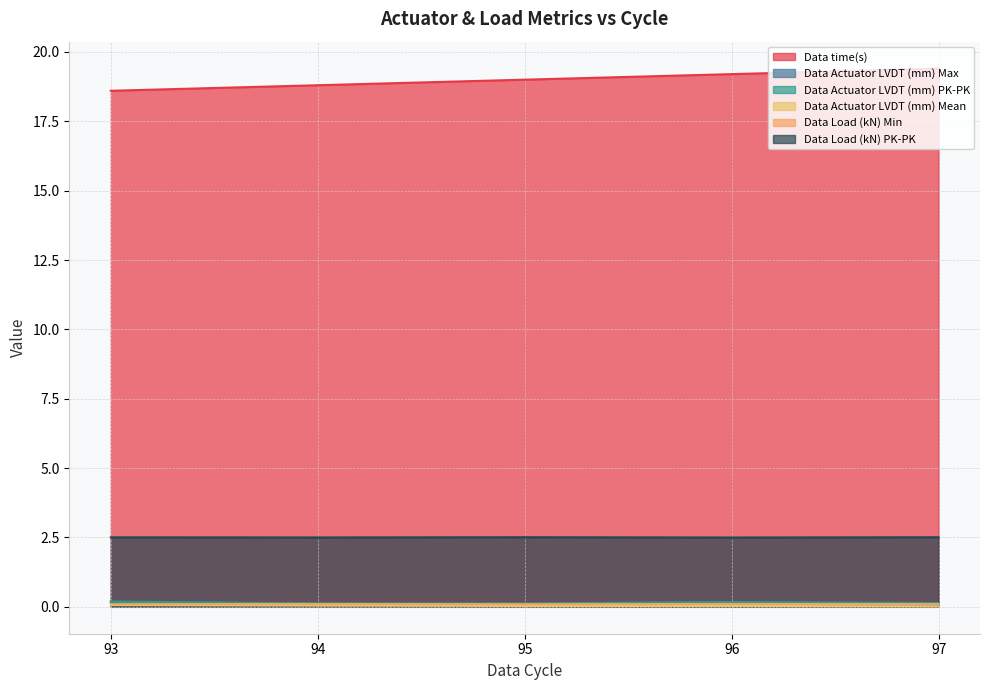

Reading left to right, transcribe all the data shown in this chart.

Data time(s): 18.6	18.8	19.0	19.2	19.4
Data Actuator LVDT (mm) Max: 0.2	0.1	0.1	0.1	0.1
Data Actuator LVDT (mm) PK-PK: 0.2	0.1	0.1	0.2	0.1
Data Actuator LVDT (mm) Mean: 0.1	0.0	0.0	0.0	0.0
Data Load (kN) Min: 0.1	0.1	0.1	0.1	0.1
Data Load (kN) PK-PK: 2.5	2.5	2.5	2.5	2.5